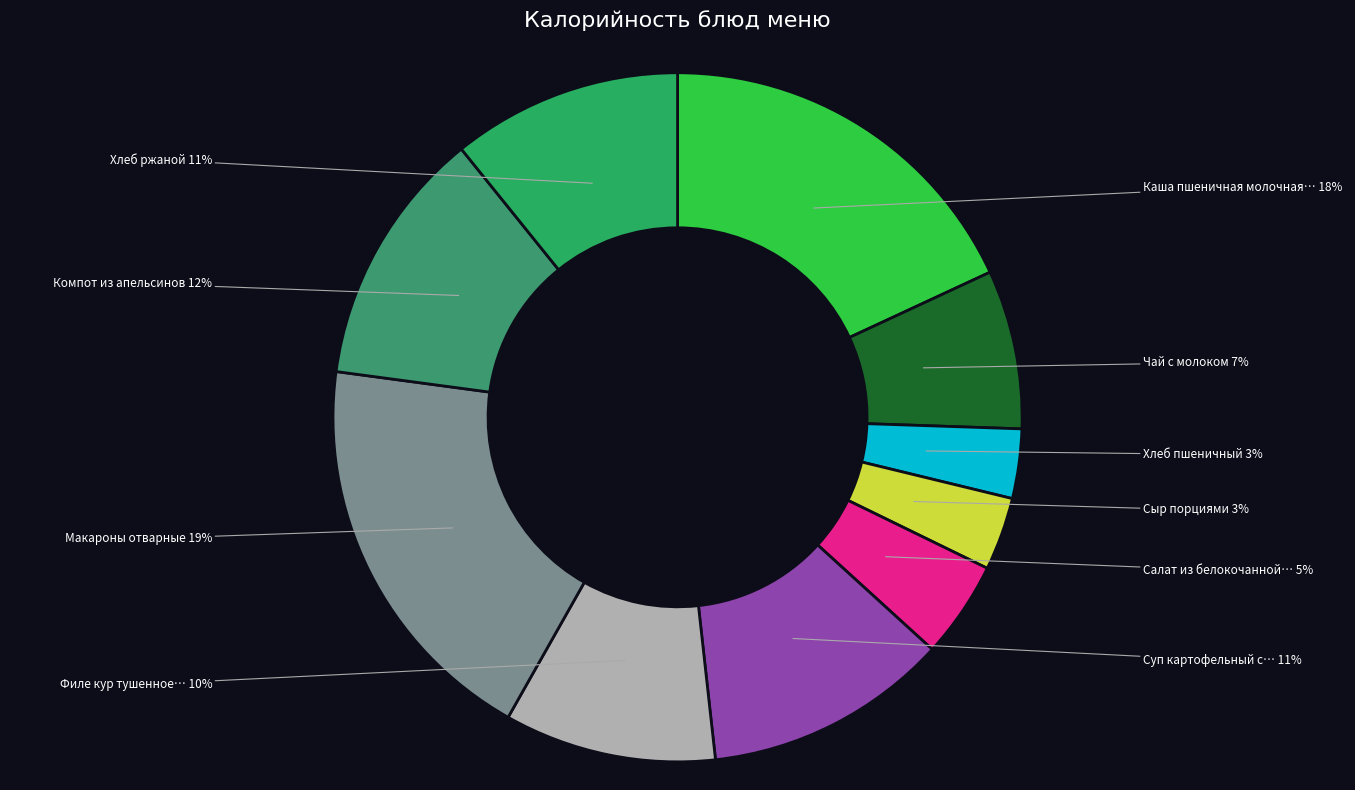

How many segments does this pie chart have?

10